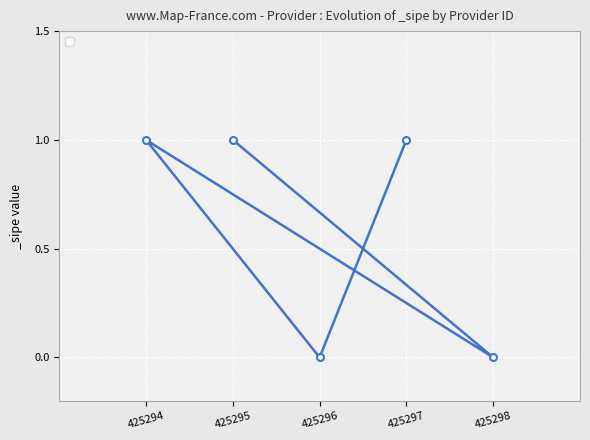

The value at 425297 is 0. True or false?

False